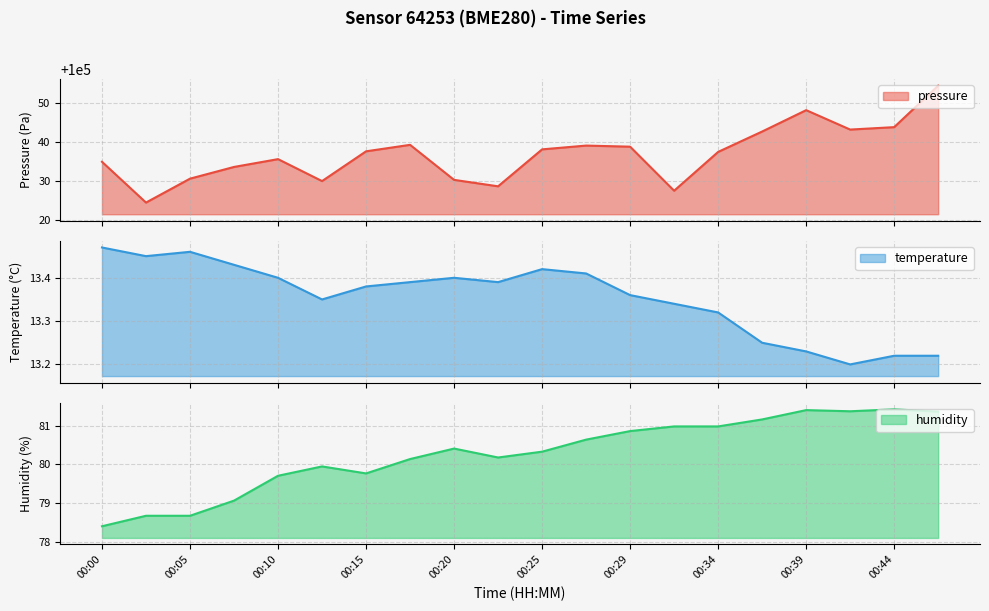

True or false: pressure and humidity cross at least once.

False